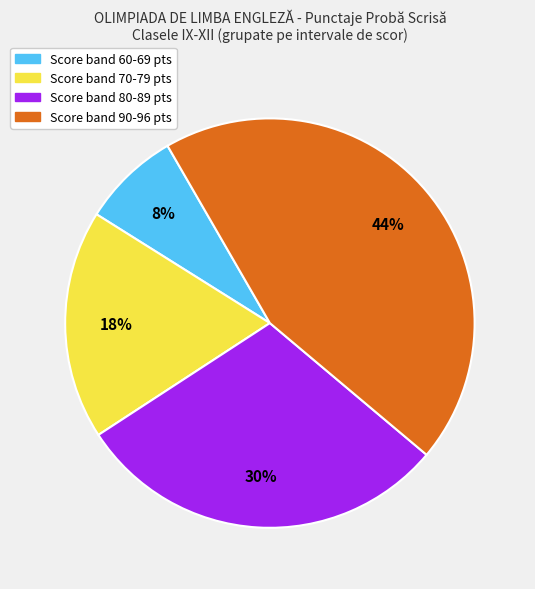

Is there a majority slice in this chart?

No